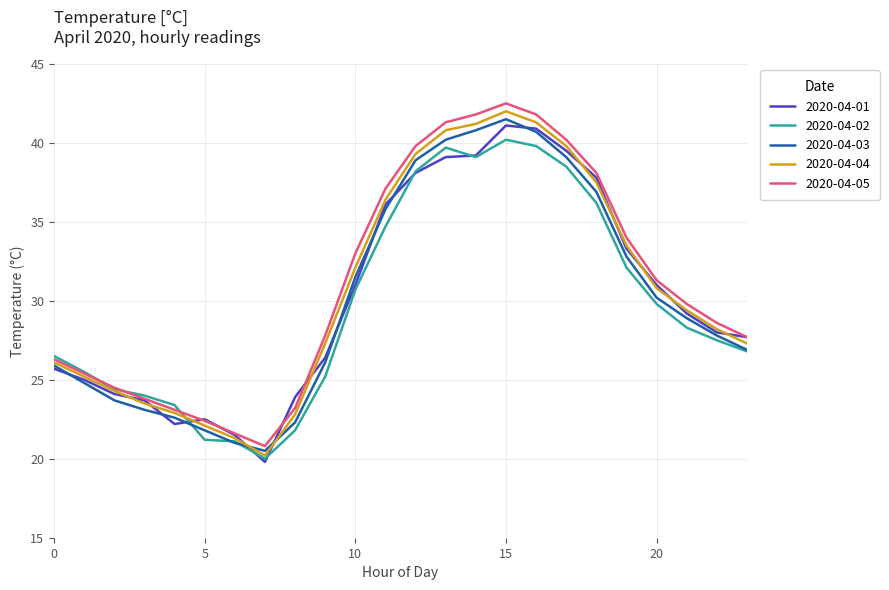

What is the minimum value for 2020-04-03?

20.5